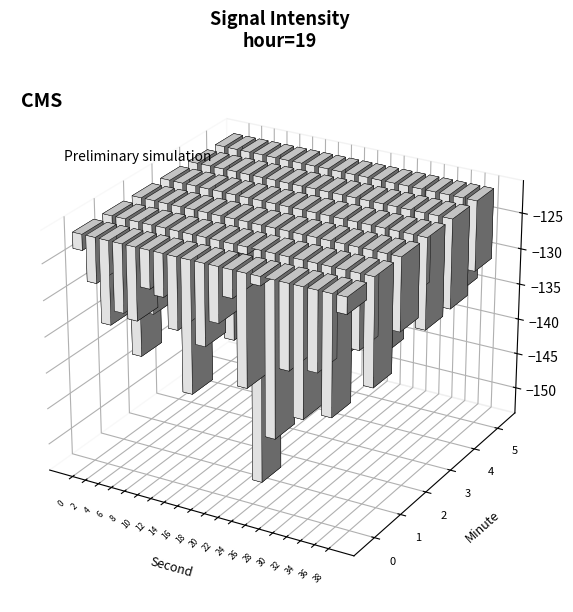

Reading right to left, extract all data points from this chart.

0: -123.4	-137.5	-132.0	-138.7	-132.7	-142.4	-122.4	-136.5	-124.9	-128.7	-132.3	-139.2	-131.0	-127.0	-126.3	-131.1	-130.5	-132.6	-127.4	-123.3
1: -135.9	-131.4	-132.6	-133.9	-130.0	-131.3	-131.9	-131.6	-153.0	-122.2	-134.2	-128.4	-129.7	-132.8	-131.5	-129.3	-133.4	-139.7	-131.6	-131.5
2: -131.2	-134.5	-127.8	-132.1	-130.9	-136.4	-128.3	-131.8	-129.7	-135.2	-132.6	-128.9	-130.4	-133.1	-127.3	-129.8	-131.7	-134.2	-128.5	-130.1
3: -133.7	-129.4	-131.3	-135.8	-127.9	-130.6	-132.5	-128.2	-134.7	-129.1	-131.9	-136.3	-127.6	-130.2	-133.4	-128.7	-135.1	-129.5	-132.8	-126.4
4: -133.5	-129.8	-131.4	-135.6	-127.2	-132.9	-130.5	-136.1	-128.4	-132.7	-129.3	-131.1	-134.9	-127.5	-130.8	-133.2	-129.7	-135.3	-128.9	-131.6
5: -130.9	-134.1	-129.3	-131.5	-136.2	-128.8	-130.7	-133.3	-129.6	-131.2	-135.7	-128.1	-132.4	-129.9	-131.6	-135.4	-127.7	-130.3	-133.8	-129.2